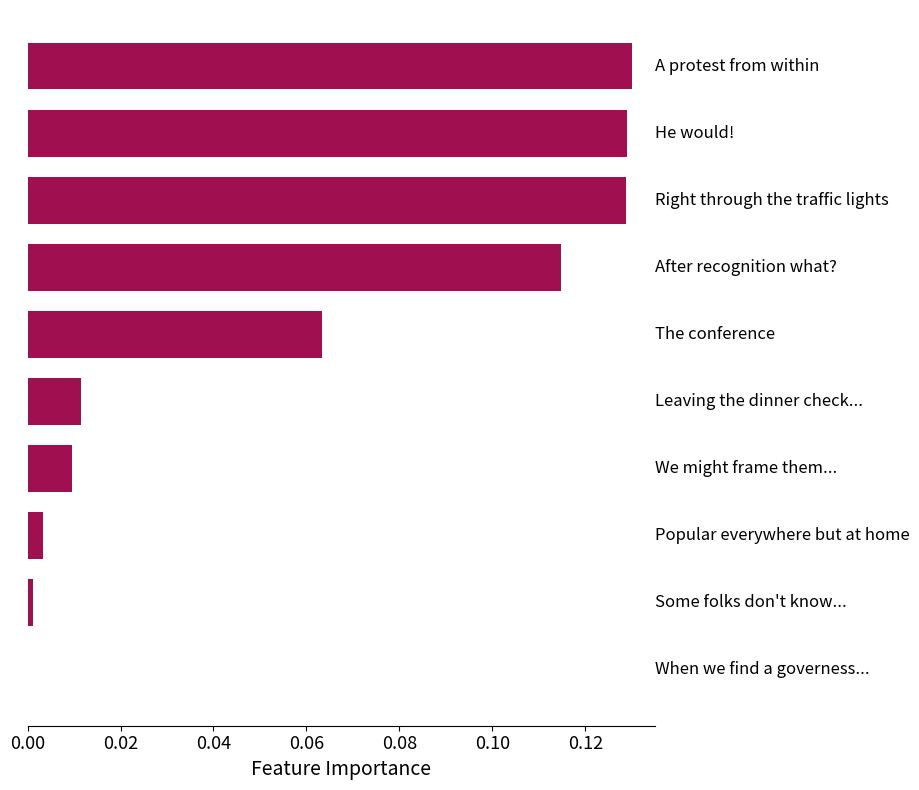

What is the sum of all values?

0.6